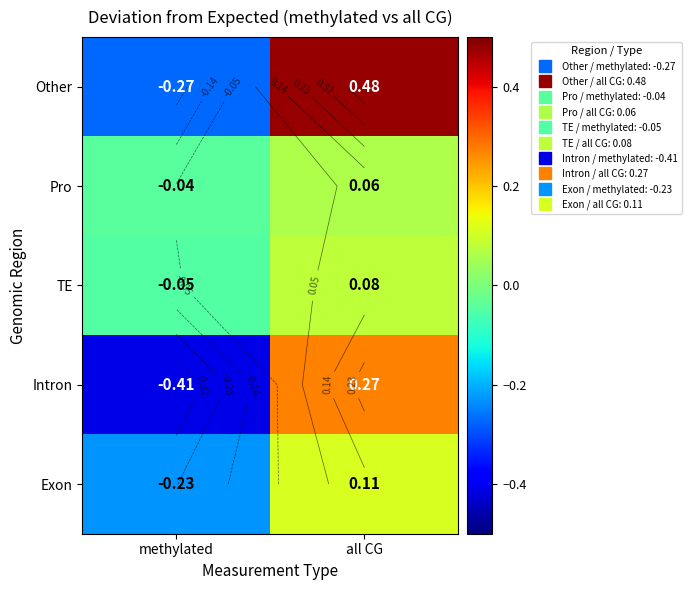

What is the average value of the Exon series?

-0.1